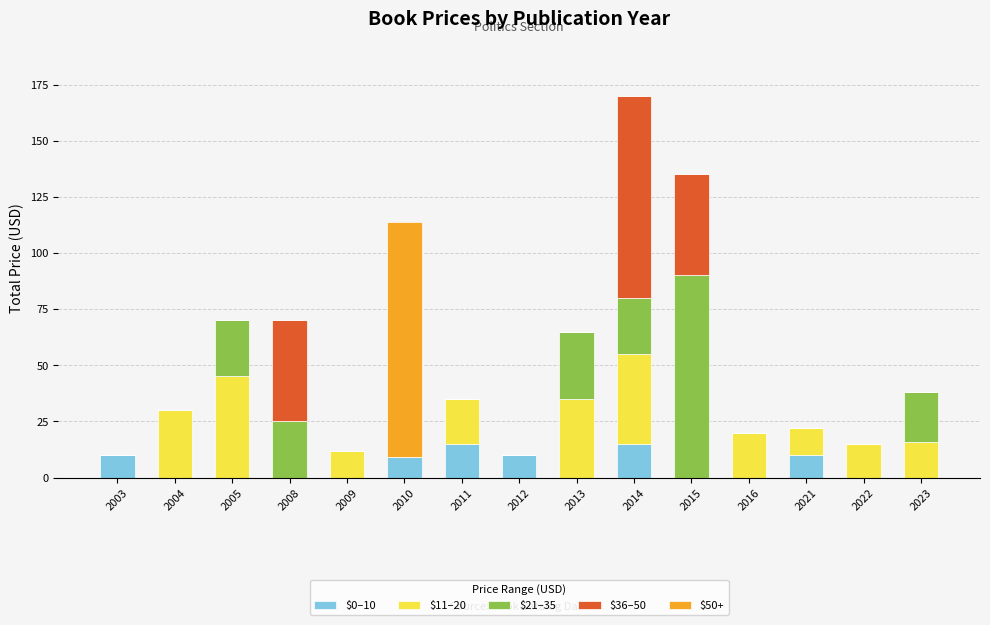

What is the total value across all series at 2021?

22